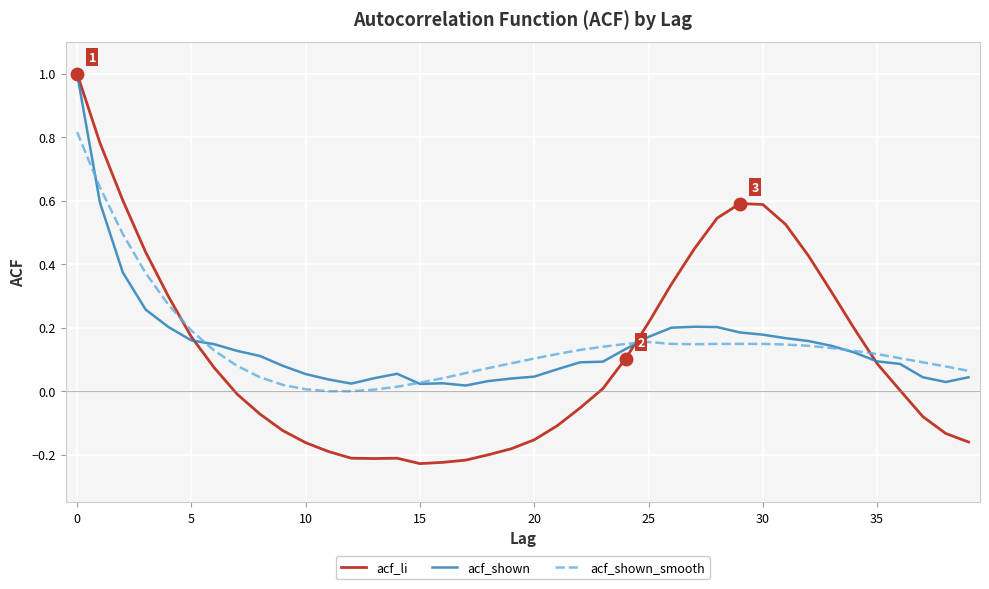

What is the maximum value for acf_shown?

1.0